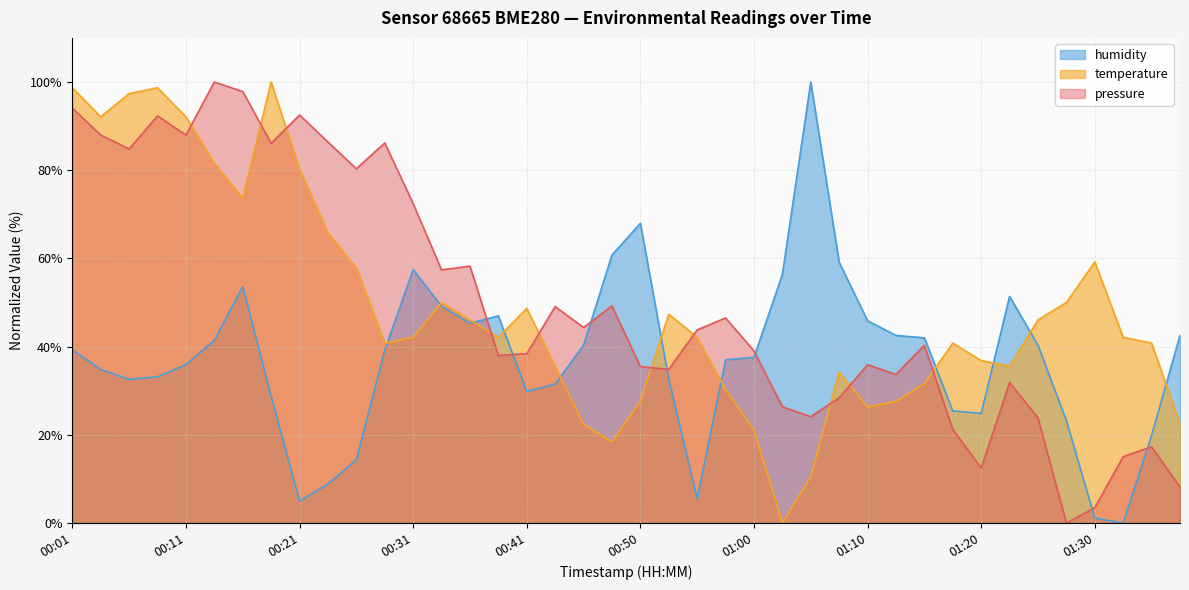

At how many categories does at least one series exceed 3?

40